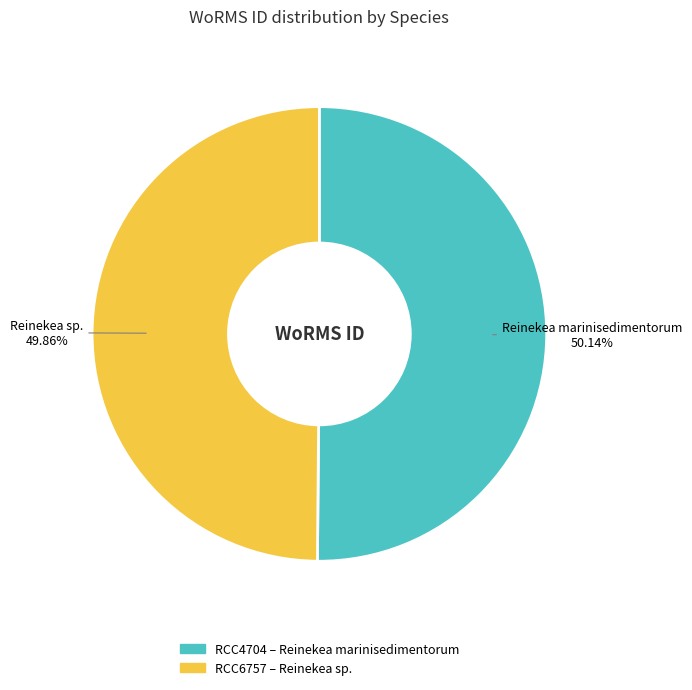

Is there any slice that represents more than half of the pie?

Yes